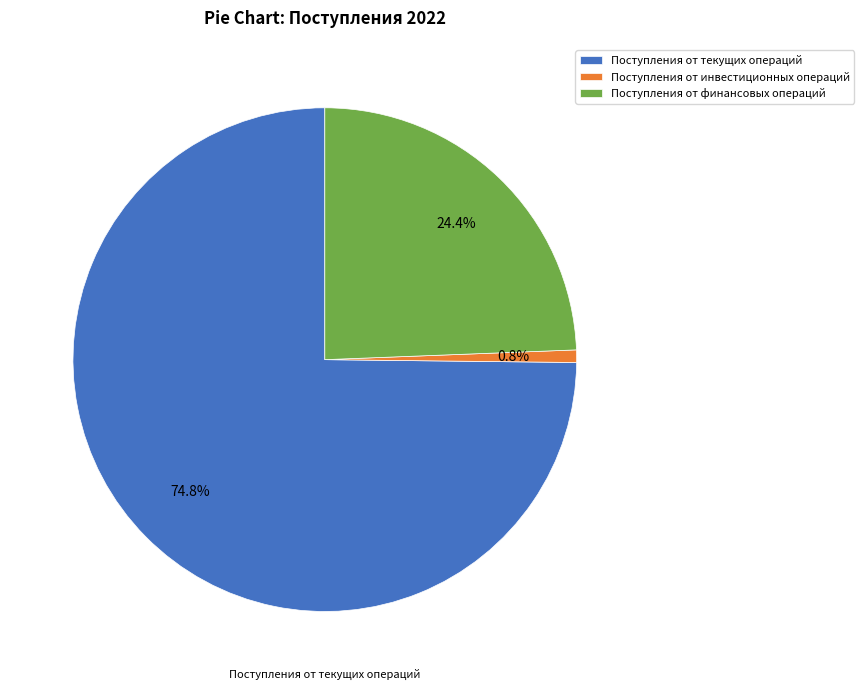

What is the ratio of the value at Поступления от финансовых операций to the value at Поступления от текущих операций?

0.3